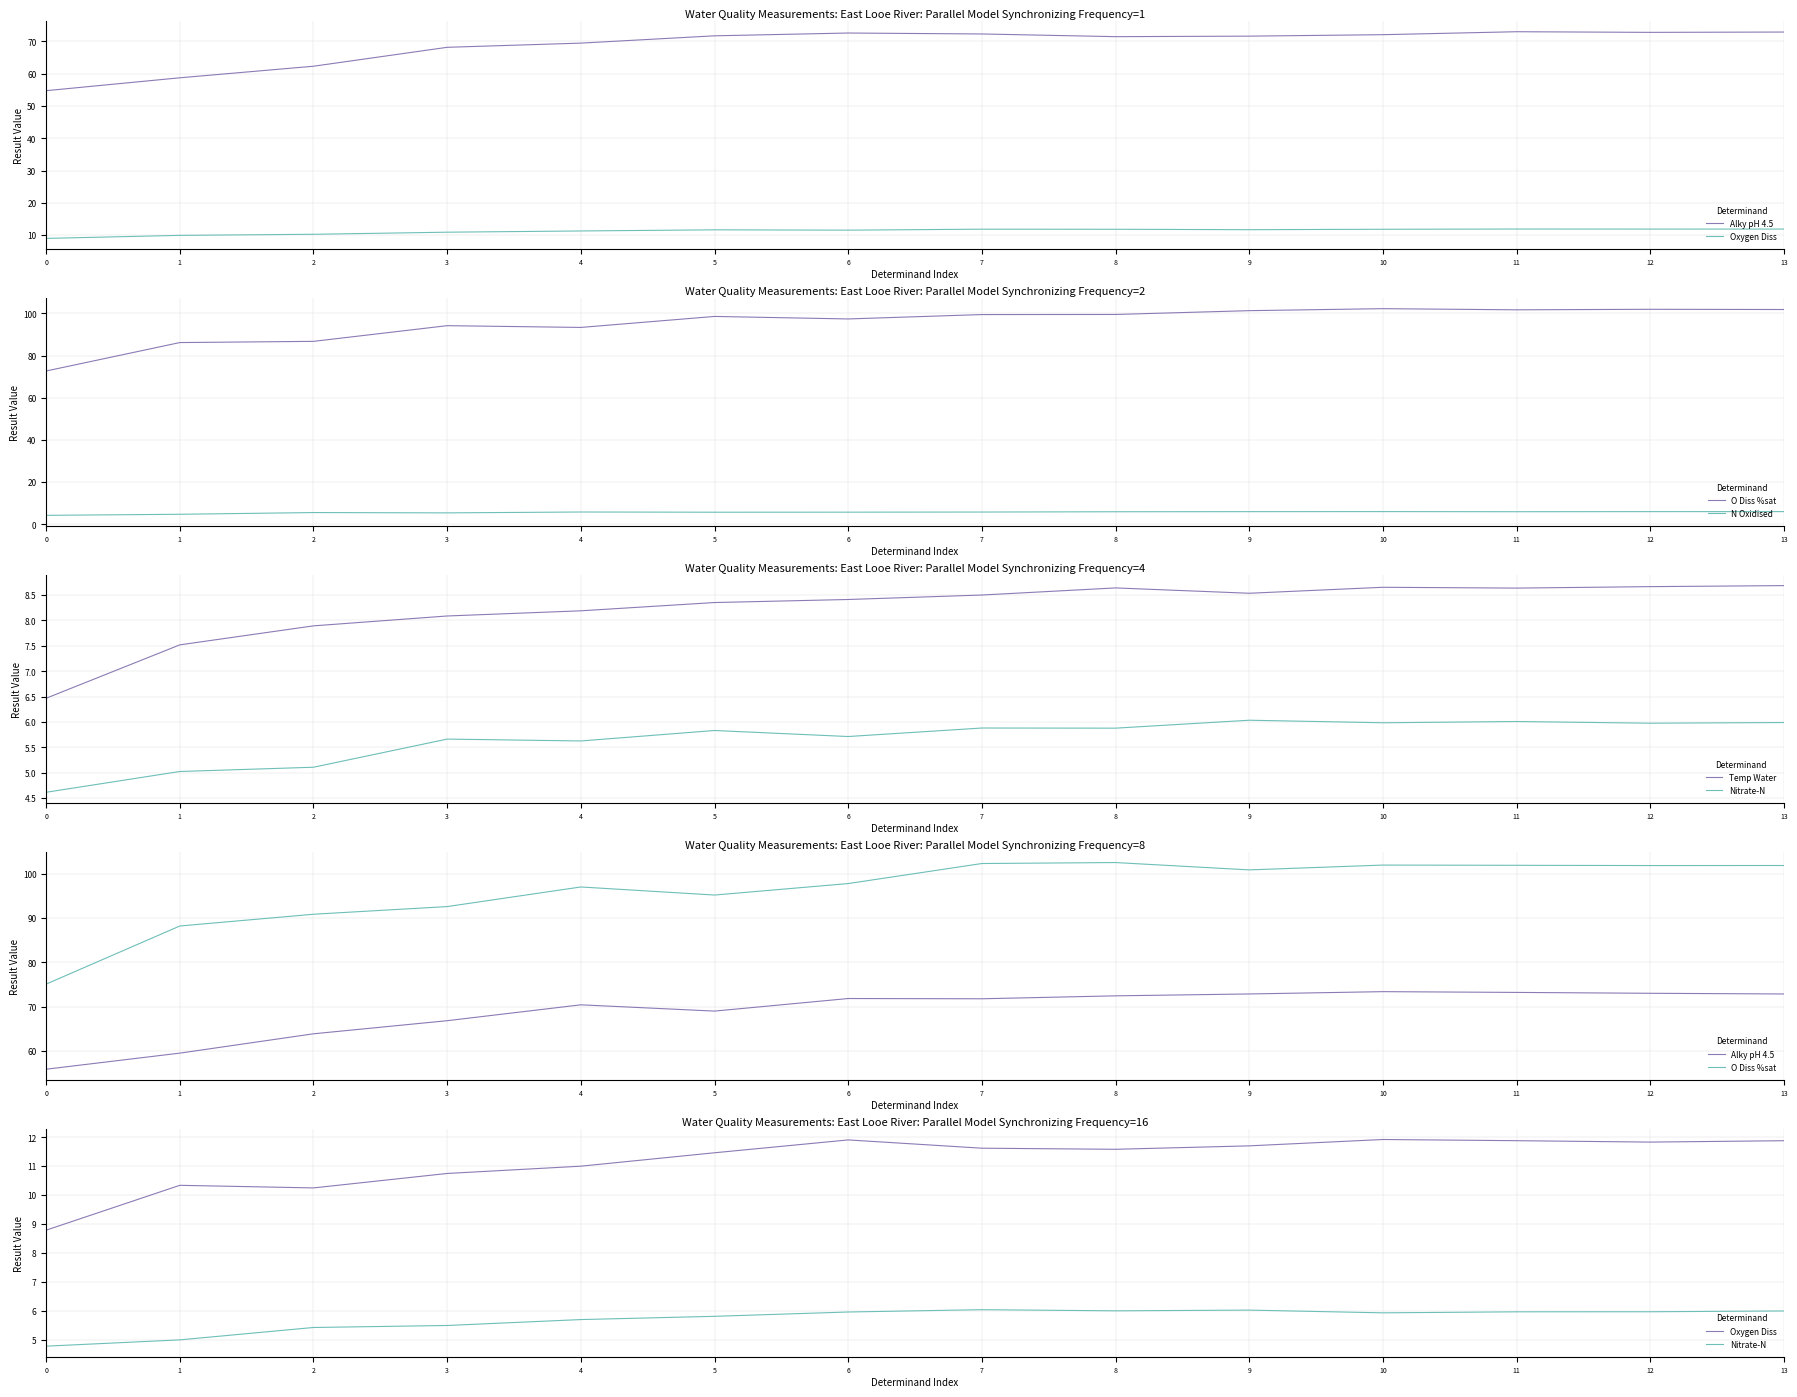

How many values in the O Diss %sat series exceed 100?

7